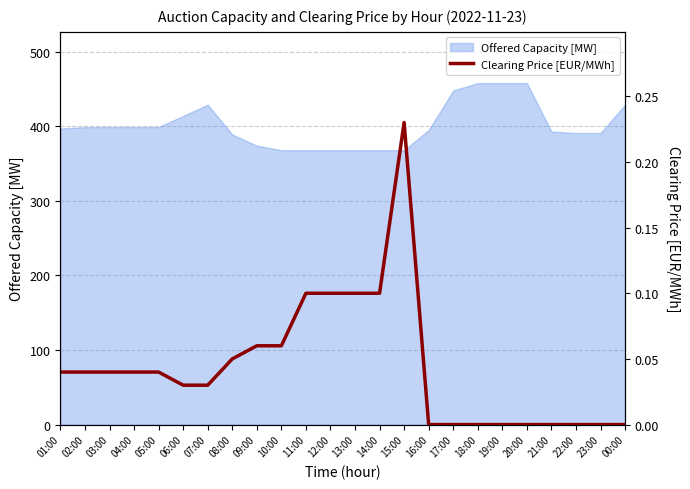

Reading left to right, what are all the values shown in this chart?

0.0	0.0	0.0	0.0	0.0	0.0	0.0	0.1	0.1	0.1	0.1	0.1	0.1	0.1	0.2	0.0	0.0	0.0	0.0	0.0	0.0	0.0	0.0	0.0